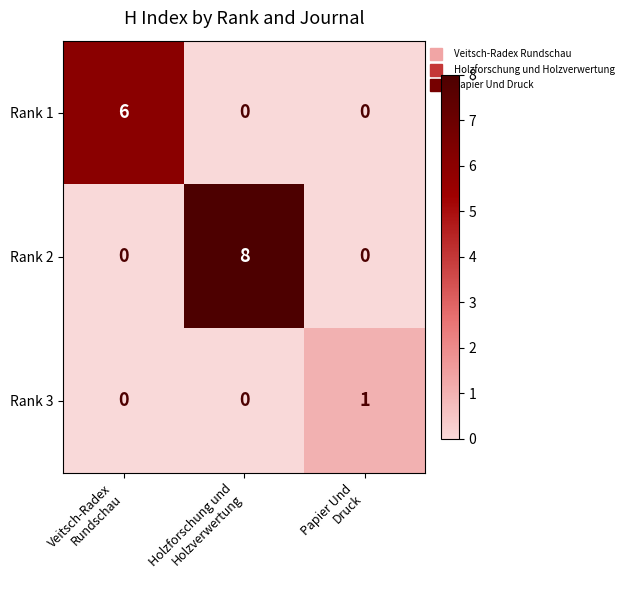

Reading right to left, transcribe all the data shown in this chart.

Rank 1: 0	0	6
Rank 2: 0	8	0
Rank 3: 1	0	0